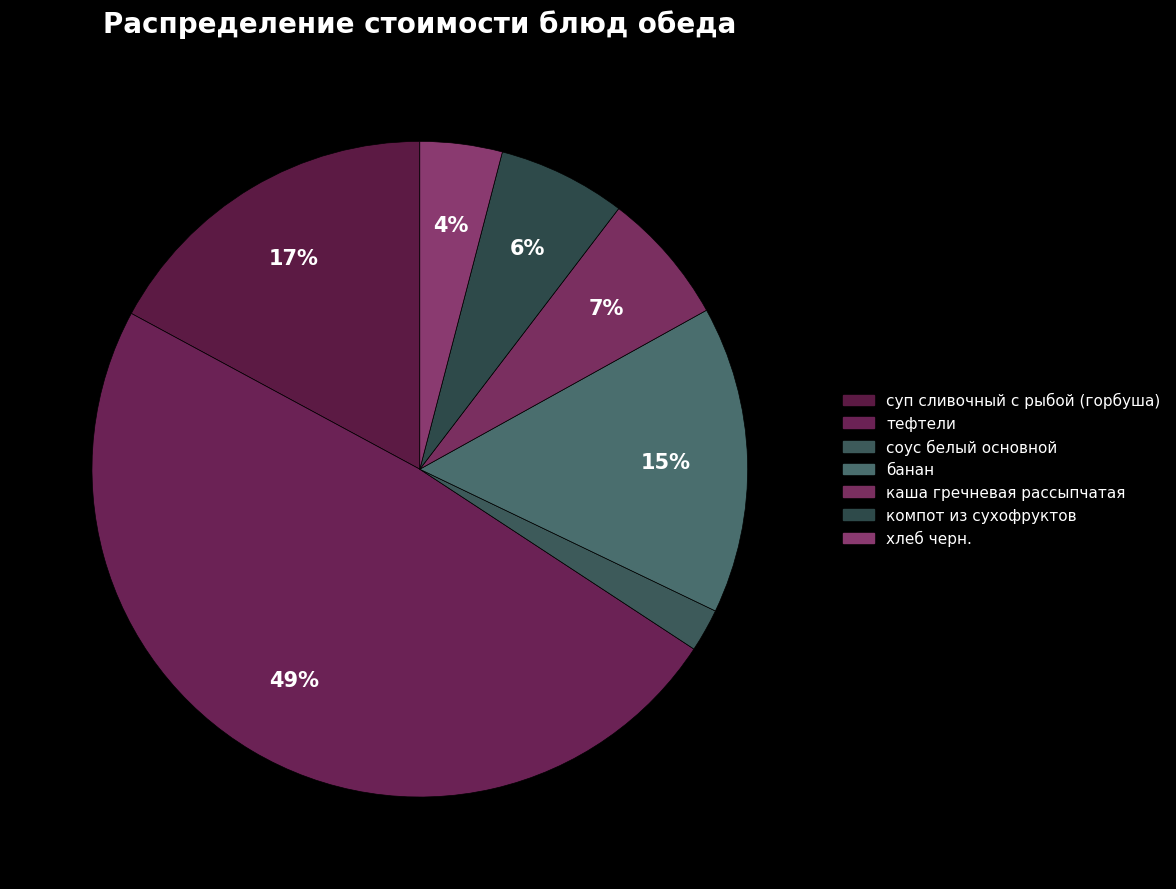

How many slices are in this pie chart?

7